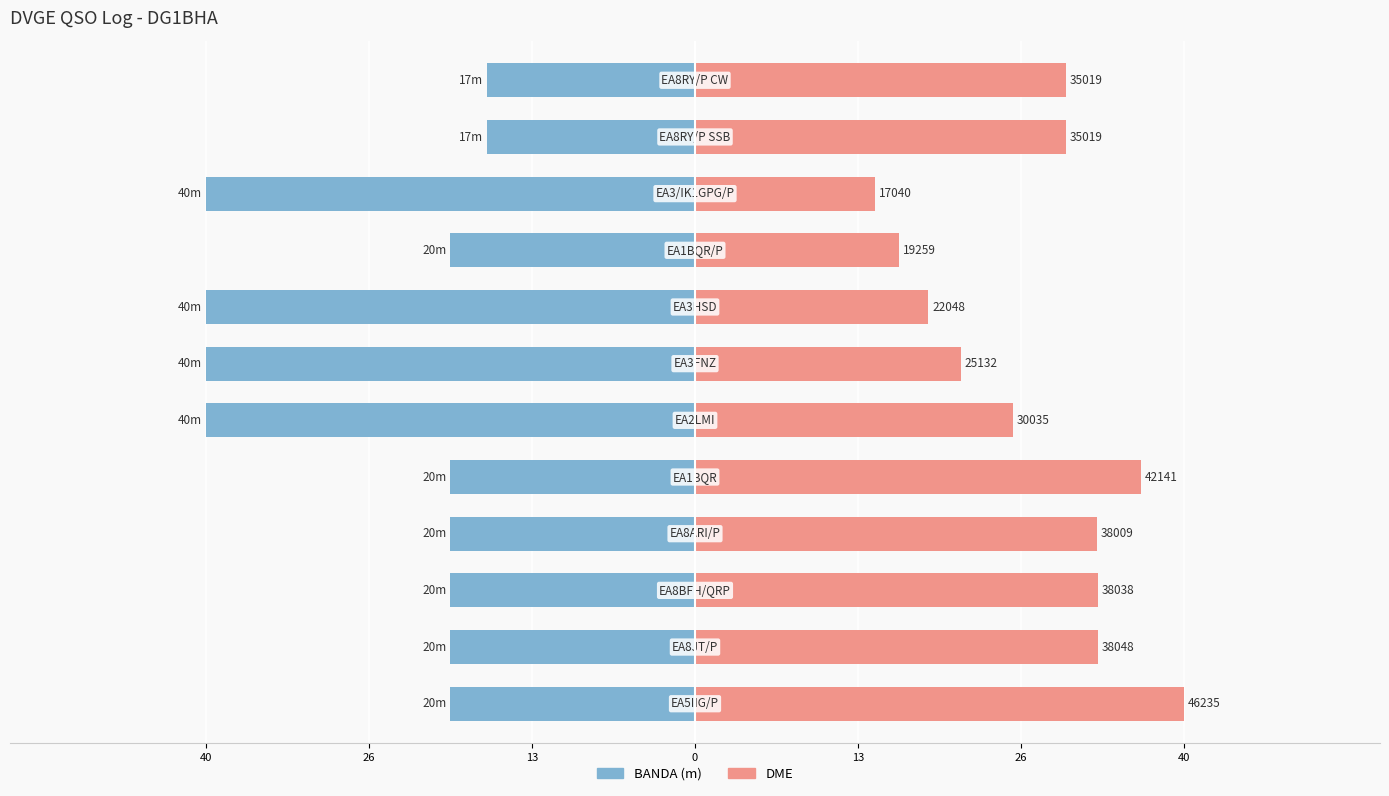

What is the value of the BANDA (m) bar at the 9th from the left?

-20.0